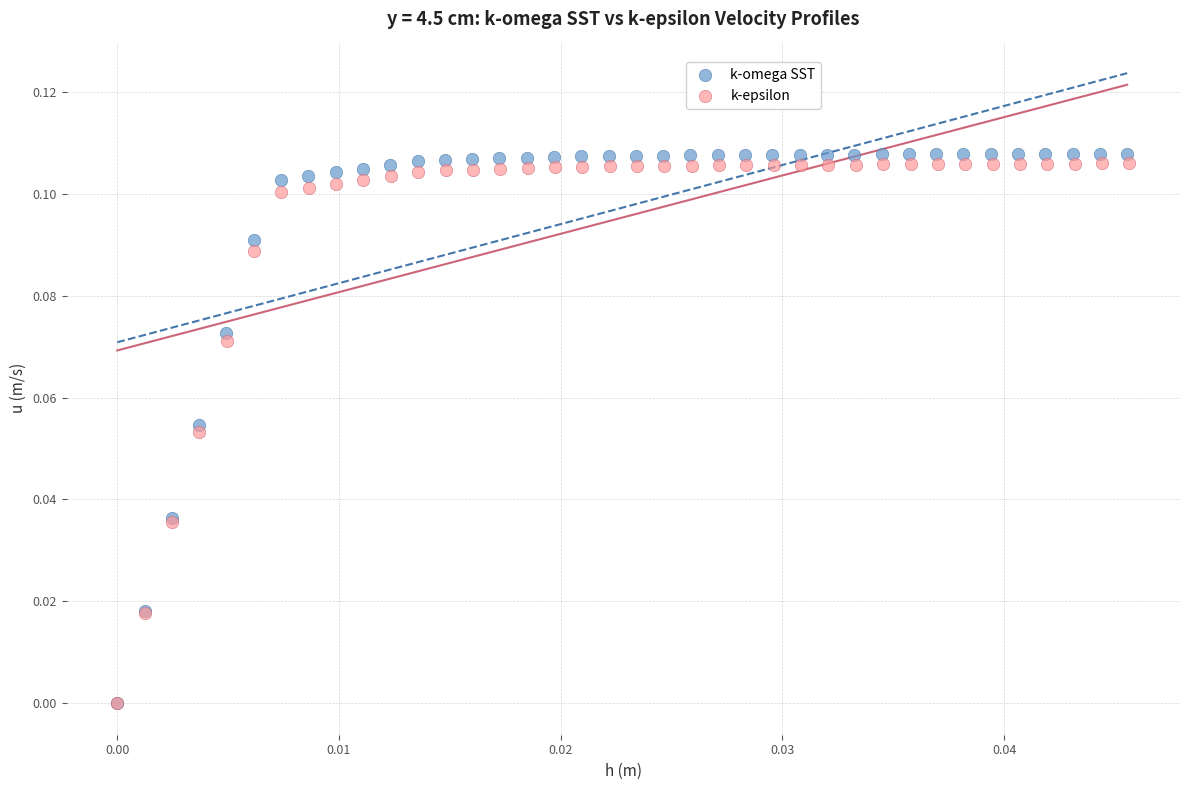

Which series has the widest spread of Y values?

k-omega SST